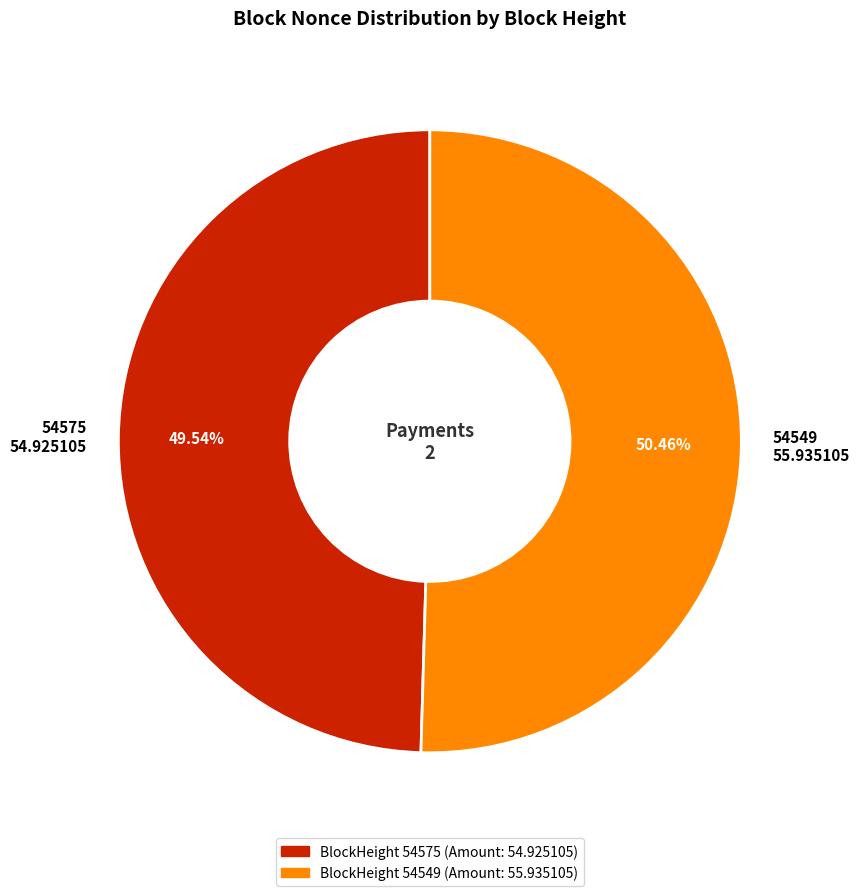

Which slice is the largest?

54549